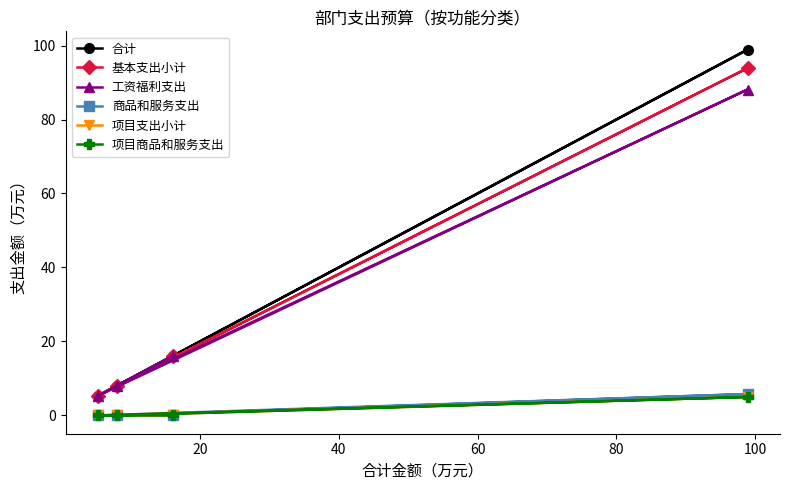

True or false: 商品和服务支出 and 合计 intersect in this chart.

False